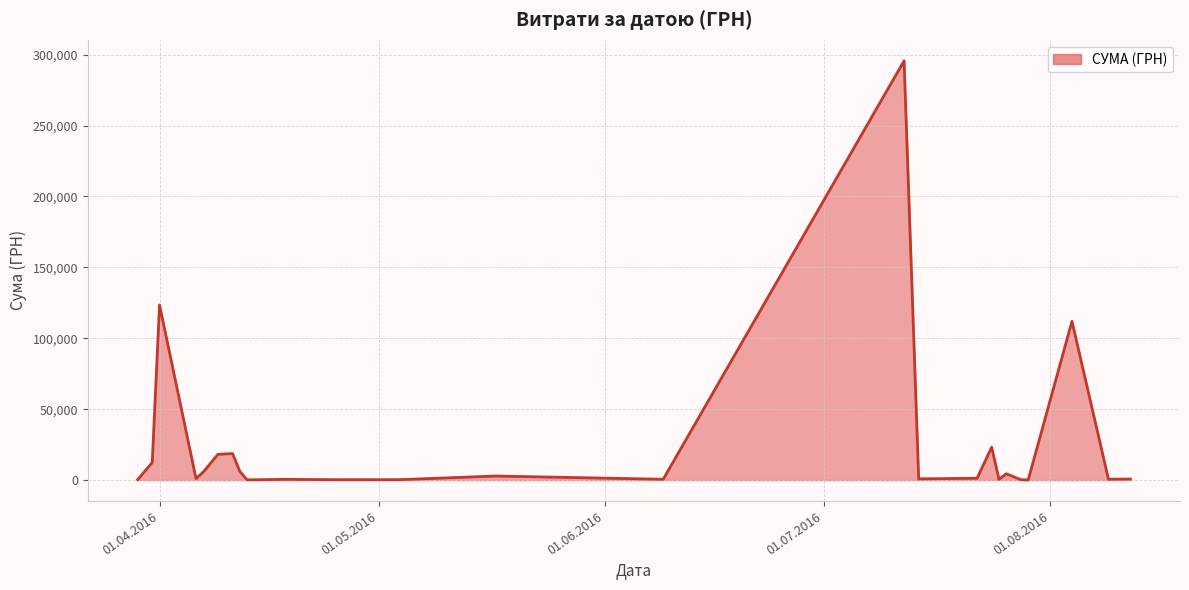

What is the maximum value shown in the chart?

295638.6